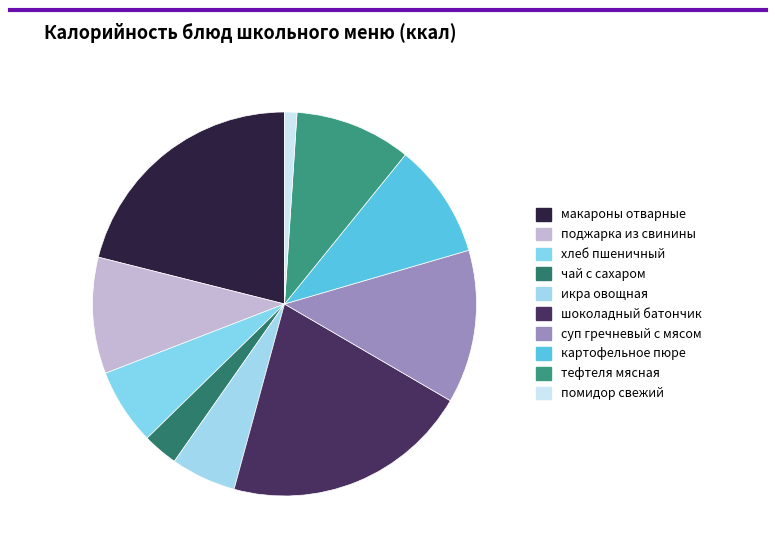

What is the smallest slice in the pie chart?

помидор свежий